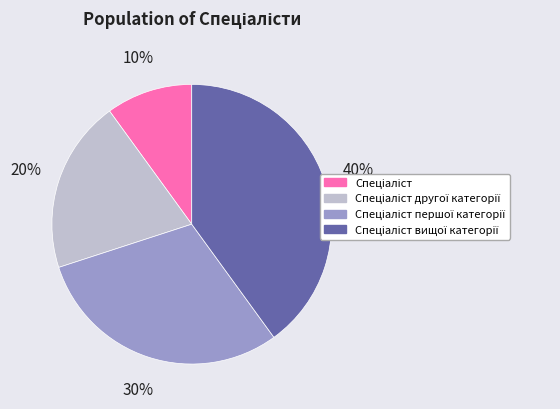

To the nearest percent, what is the average slice percentage?

25%